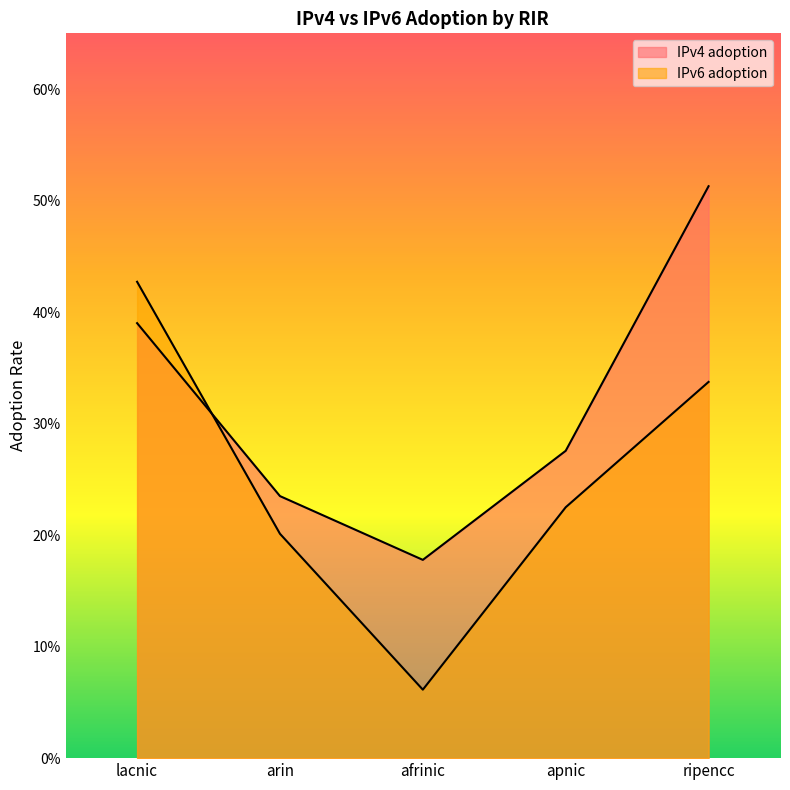

What is the maximum value shown in the chart?

0.5